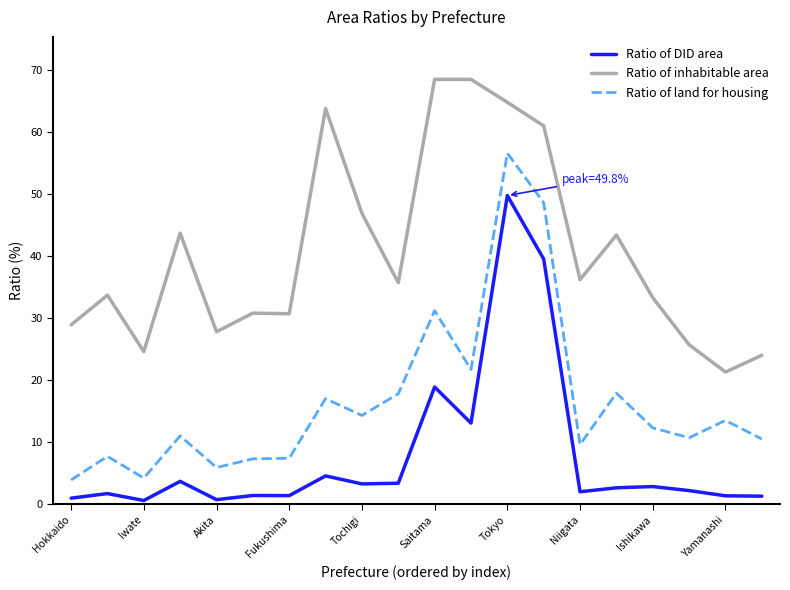

What is the lowest value of the Ratio of inhabitable area series?

21.3